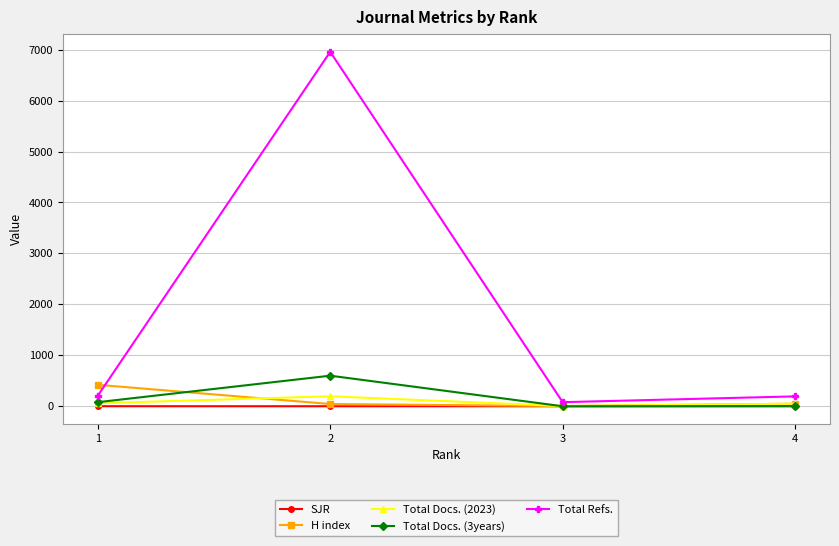

What is the maximum value shown in the chart?

6958.0